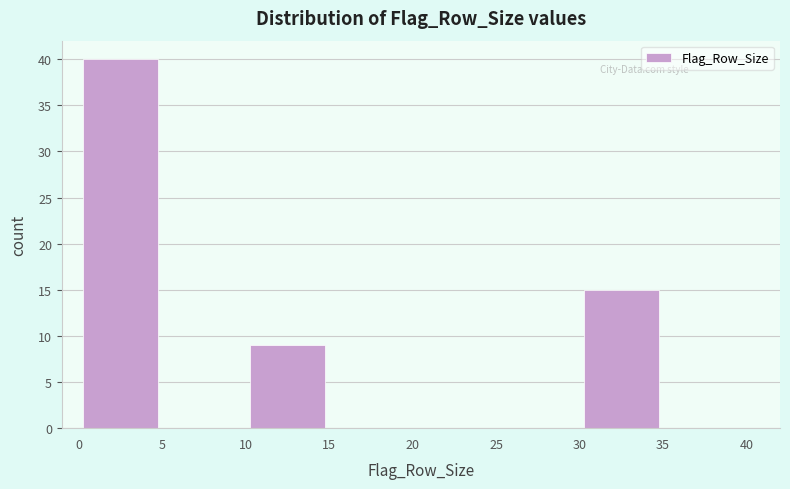

Reading left to right, list every bar in this chart as the range it spans on the x-axis followed by its height. The values are not printed on the chart, so give them approximately, as read against the axis.

0 to 5: 40
5 to 10: 0
10 to 15: 9
15 to 20: 0
20 to 25: 0
25 to 30: 0
30 to 35: 15
35 to 40: 0